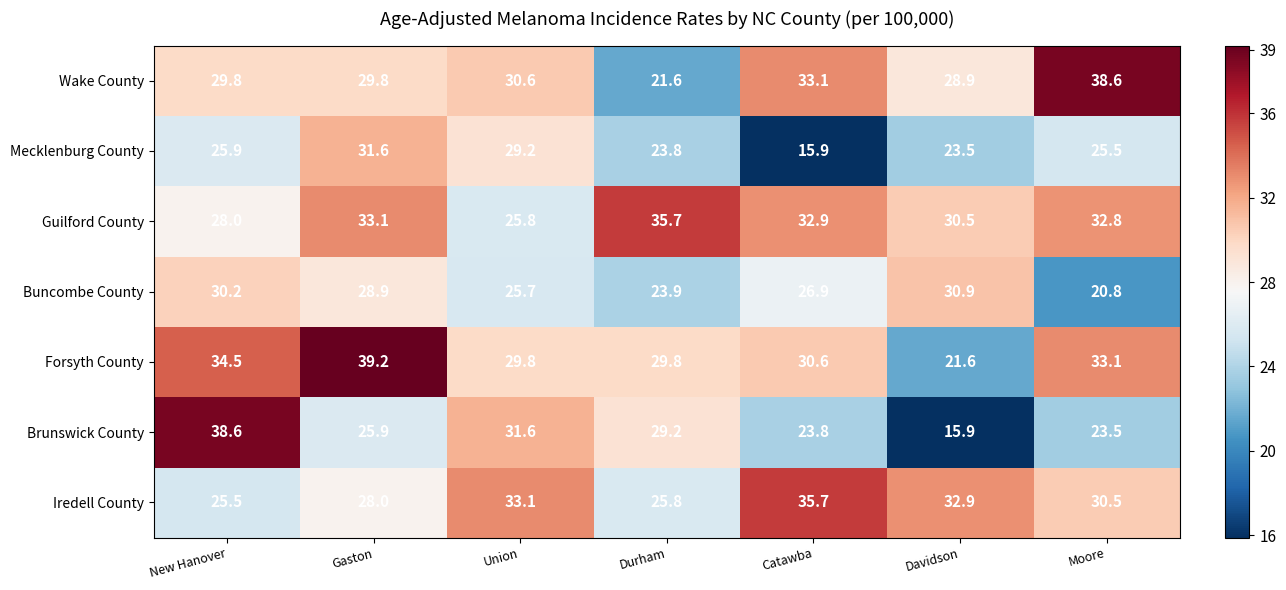

What is the total value across all series at New Hanover?

212.5